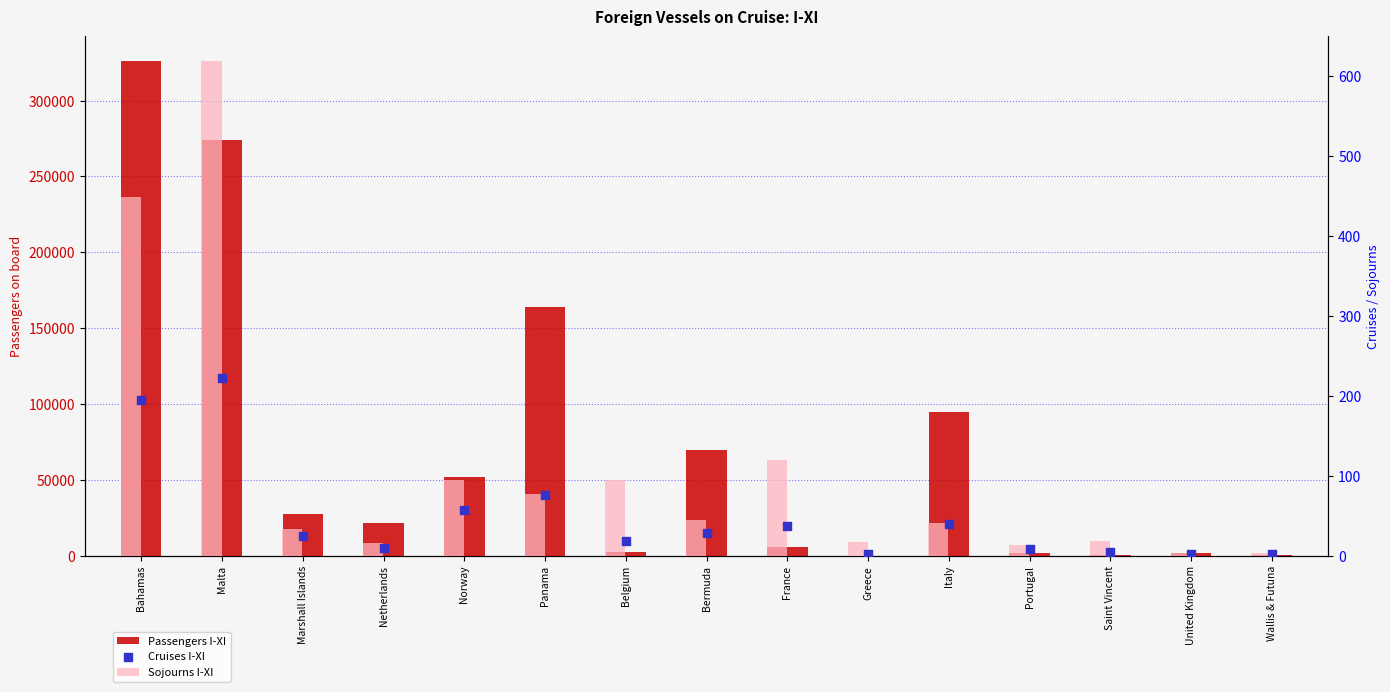

Is the value of Sojourns I-XI at Saint Vincent greater than the value of Passengers I-XI at Norway?

No